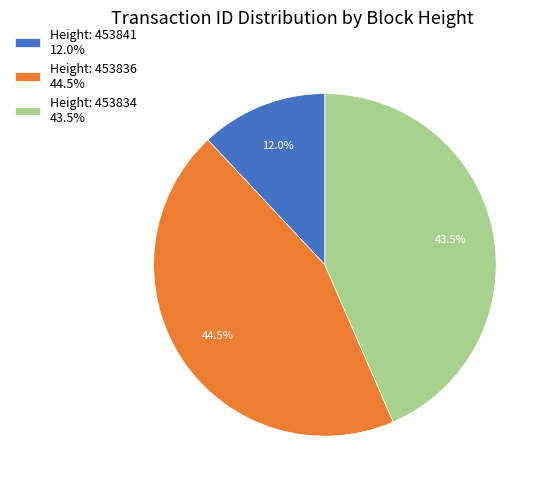

Is Height: 453836 44.5% the majority of the pie?

No